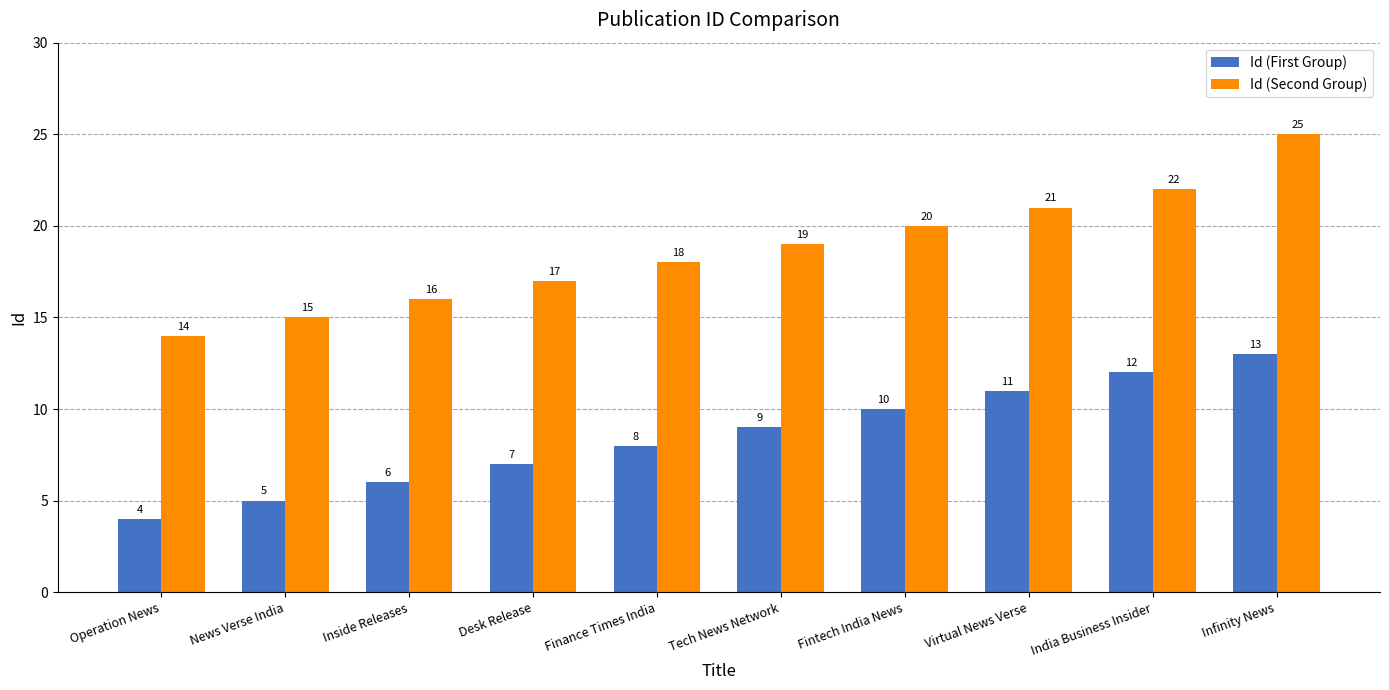

What is the label of the 8th bar from the right?

Inside Releases